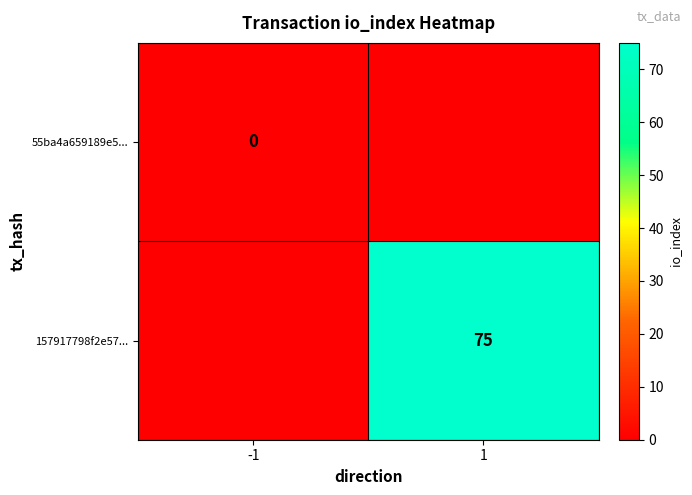

Between 1 and -1, which is larger?

-1